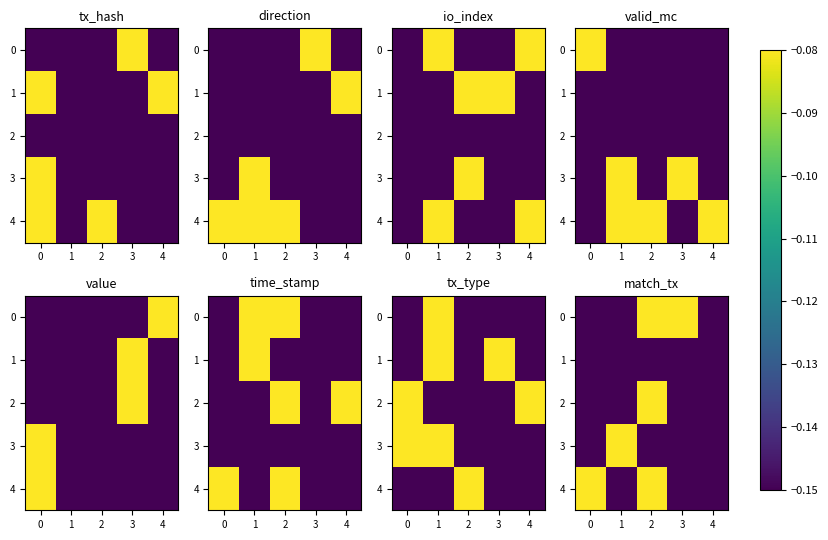

What is the sum of all row_1 values?

-0.7